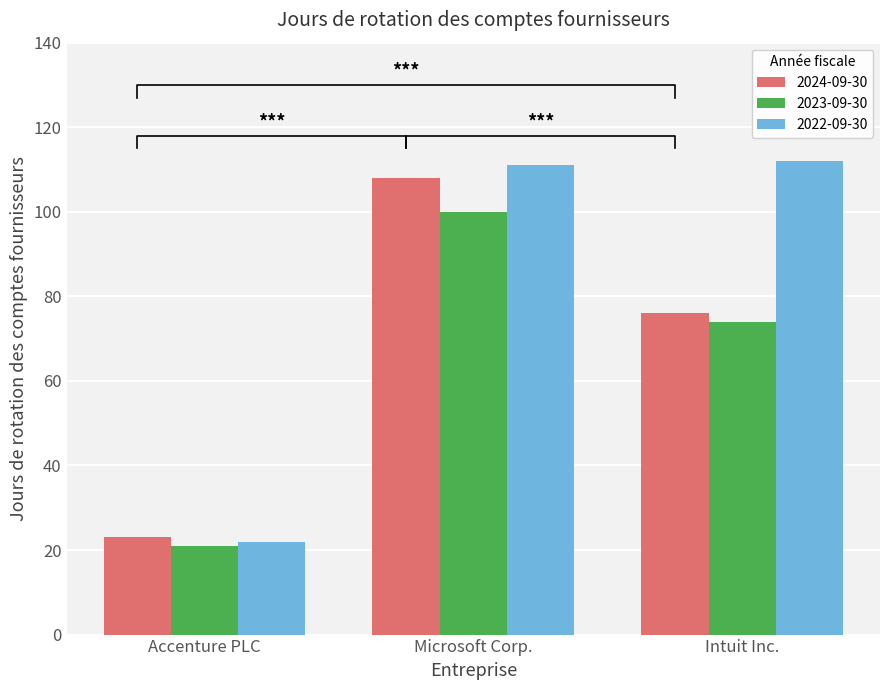

At which label does 2022-09-30 reach its minimum?

Accenture PLC